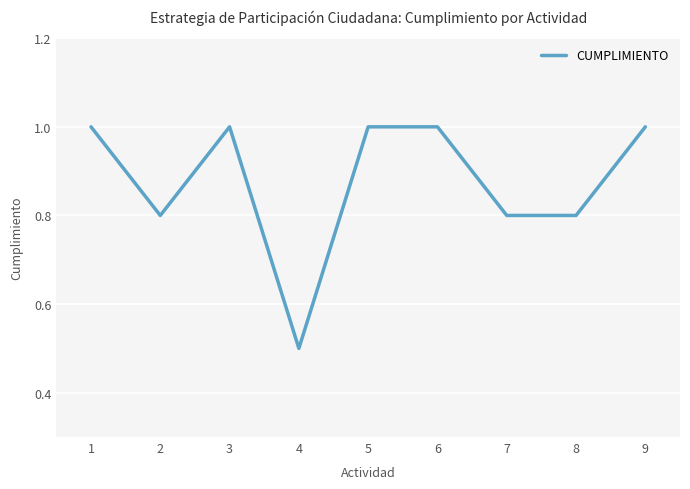

Read the value at 9.

1.0